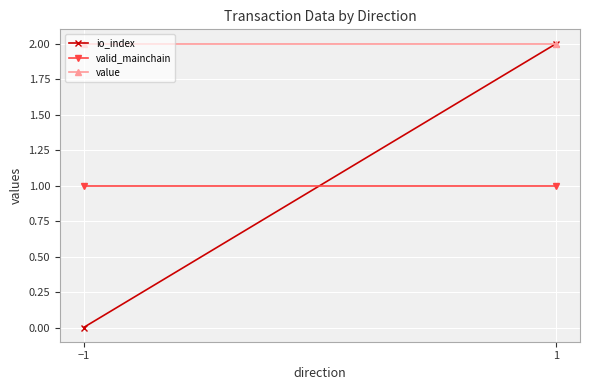

Reading left to right, extract all data points from this chart.

io_index: 0.0	2.0
valid_mainchain: 1.0	1.0
value: 2.0	2.0